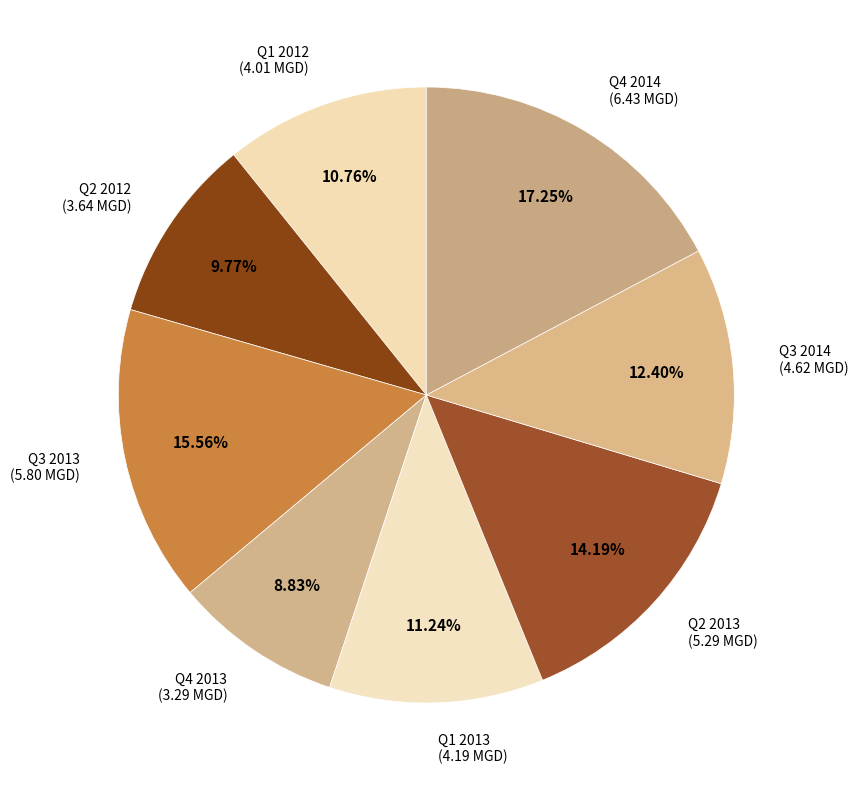

What percentage is the Q3 2014 slice, to the nearest percent?

12%